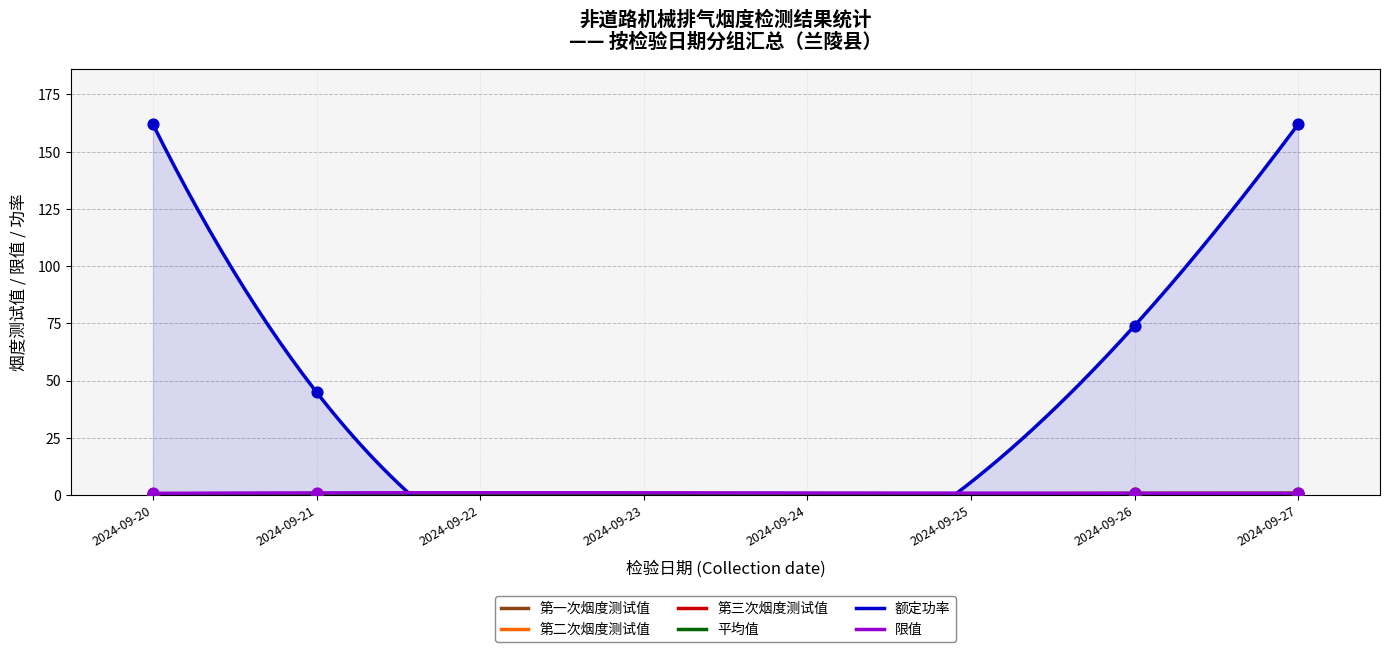

What is the total value across all series at 2024-09-27?

165.6